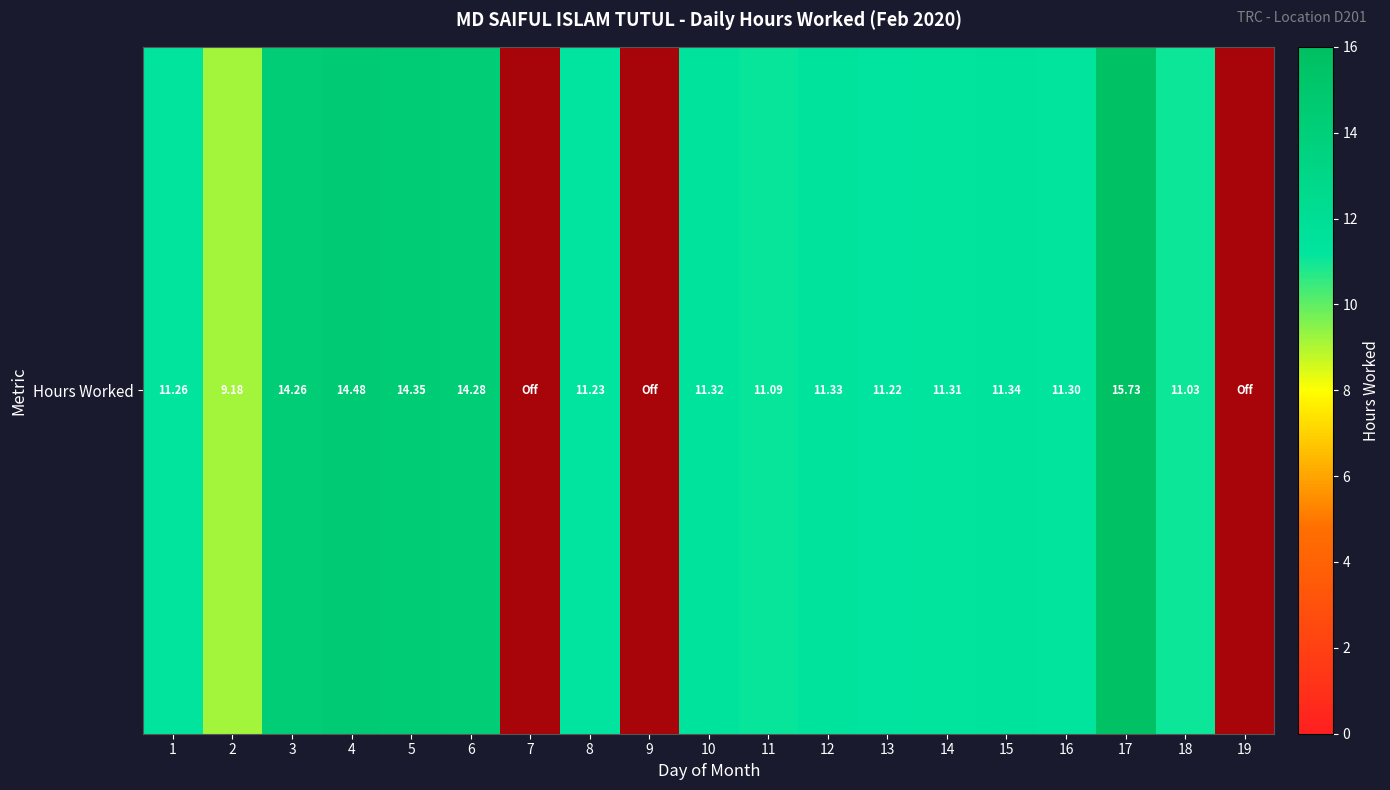

Reading right to left, list all the values displayed in this chart.

19=0.0	18=11.0	17=15.7	16=11.3	15=11.3	14=11.3	13=11.2	12=11.3	11=11.1	10=11.3	9=0.0	8=11.2	7=0.0	6=14.3	5=14.3	4=14.5	3=14.3	2=9.2	1=11.3